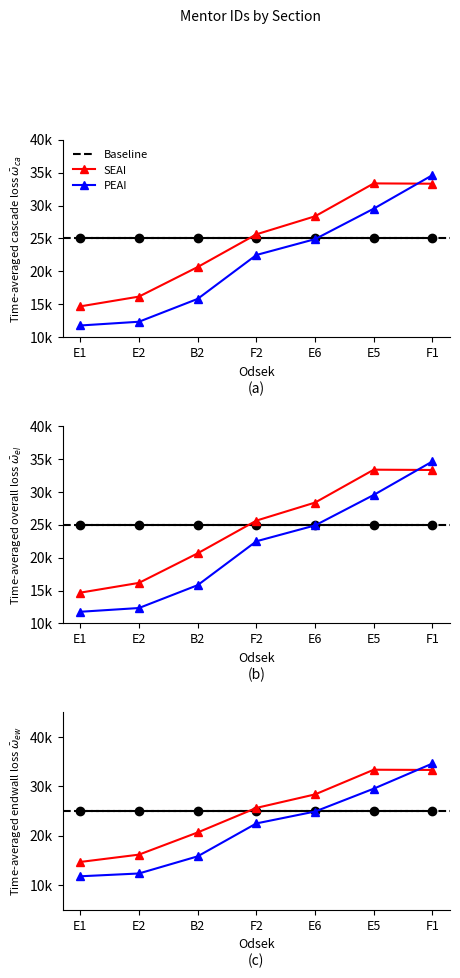

True or false: PEAI has more than 2 points higher than both neighbors.

False